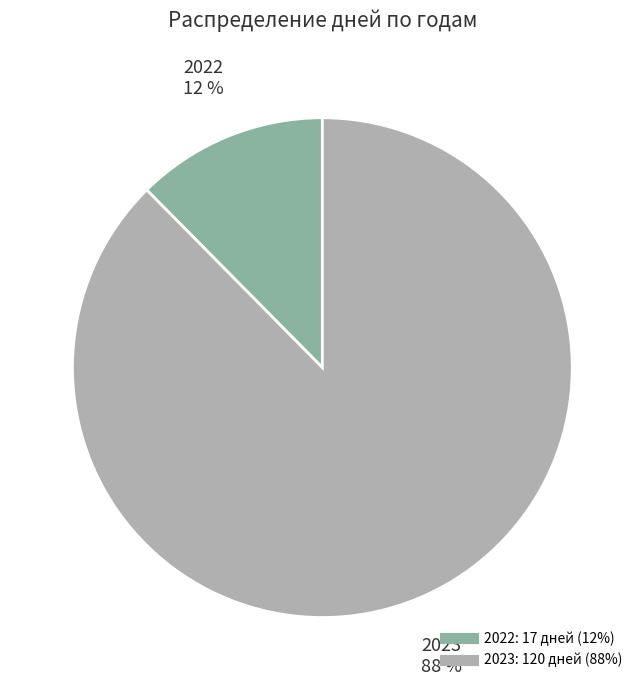

To the nearest percent, what is the combined percentage of 2023 and 2022?

100%